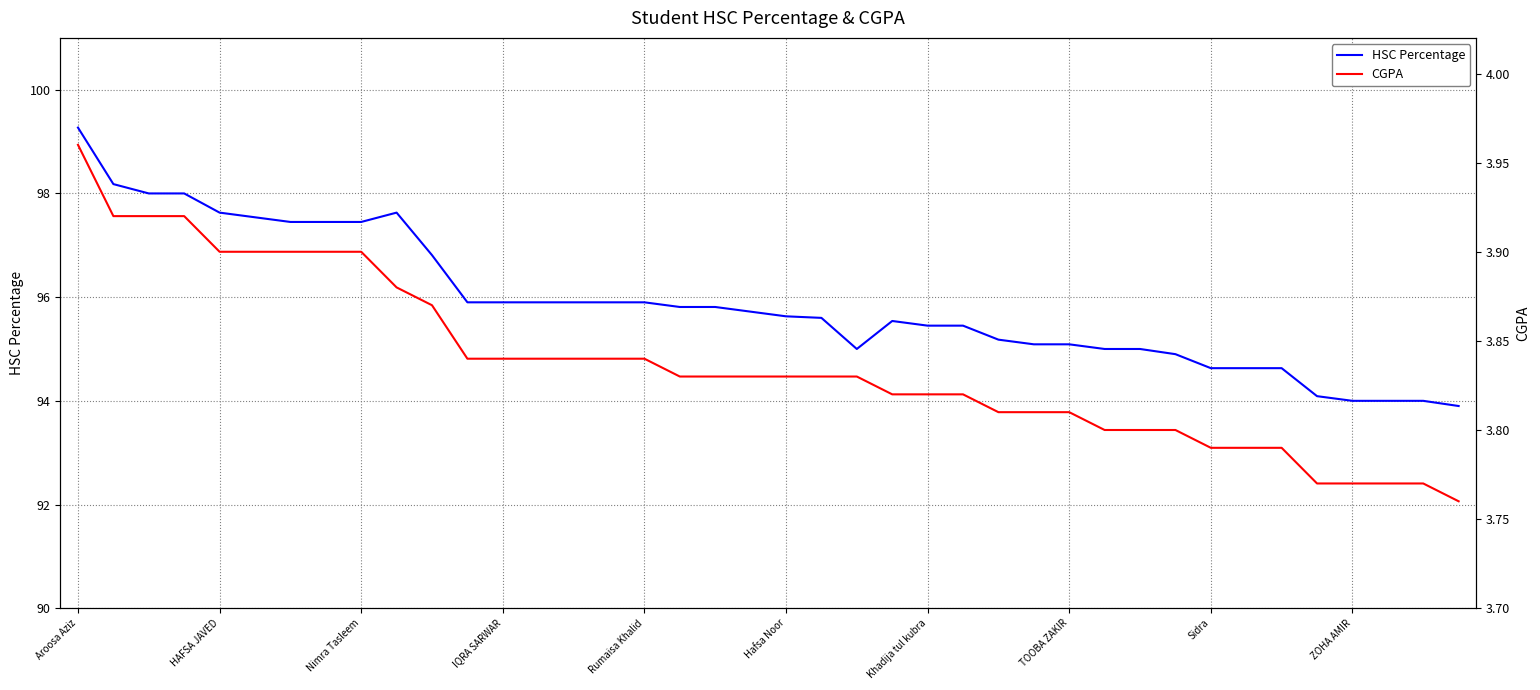

True or false: HSC Percentage and CGPA cross at least once.

False